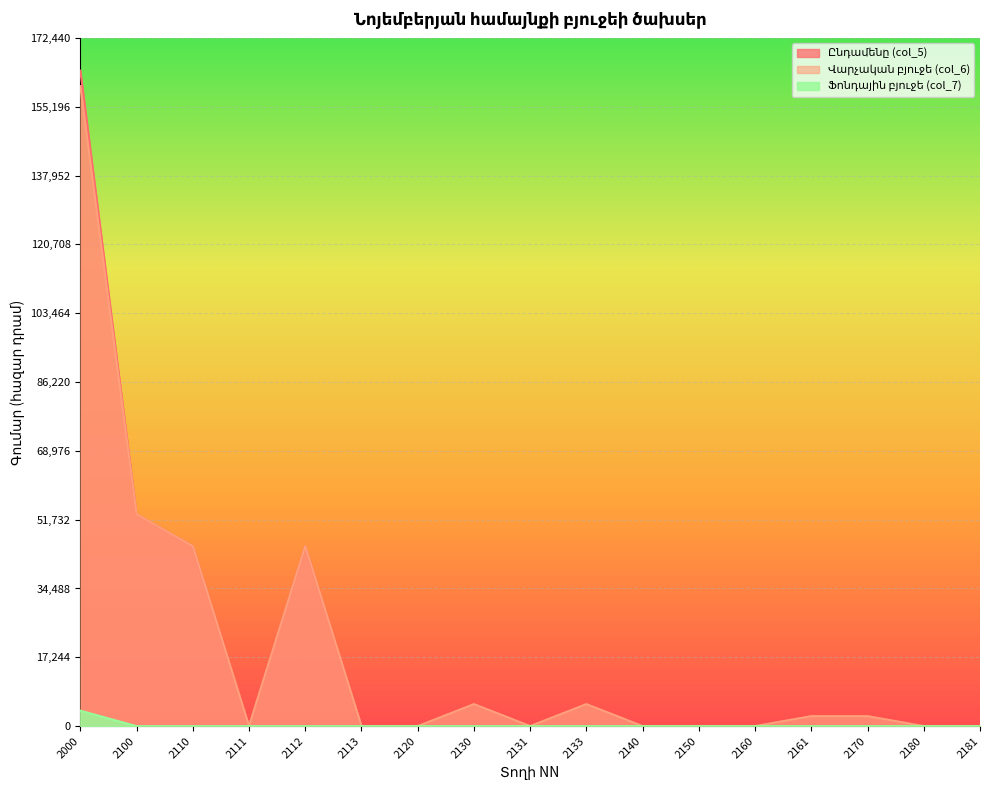

Which label corresponds to the largest value in the chart?

2000